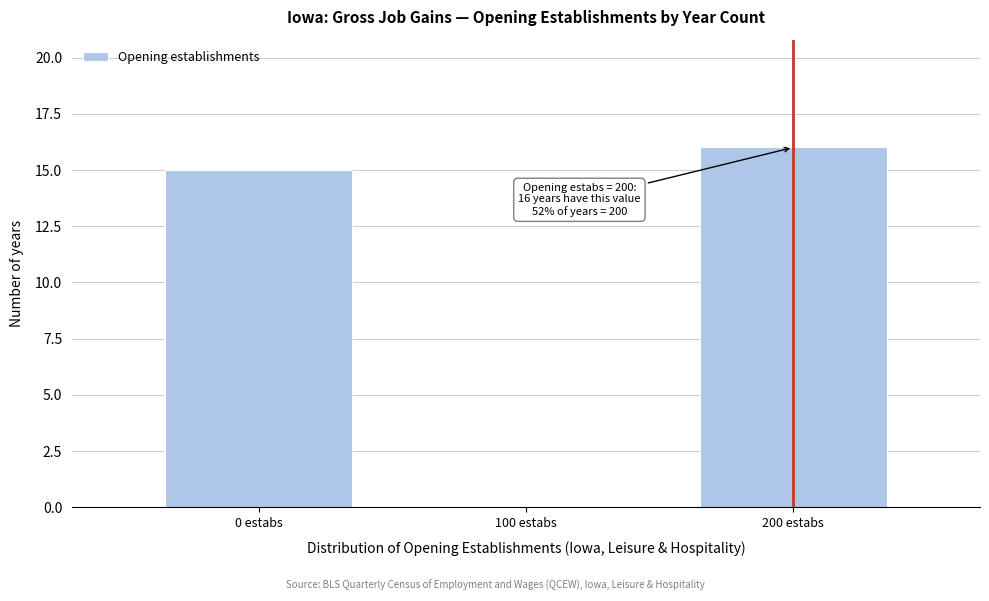

Over which range of the x-axis is the bar tallest?

150 to 250